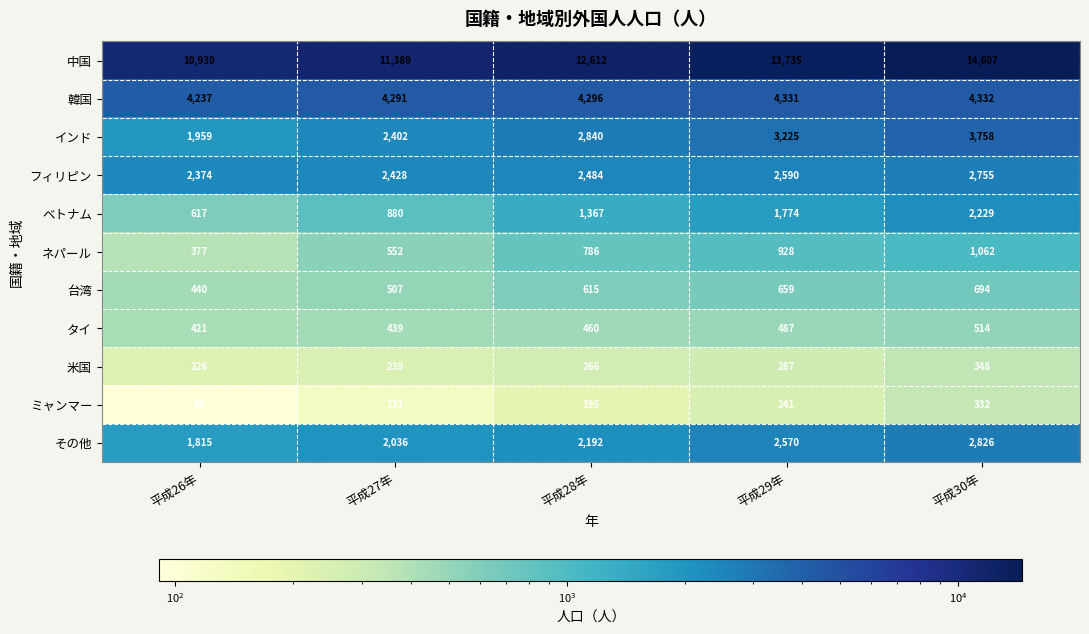

Which series has the largest total across all categories?

中国